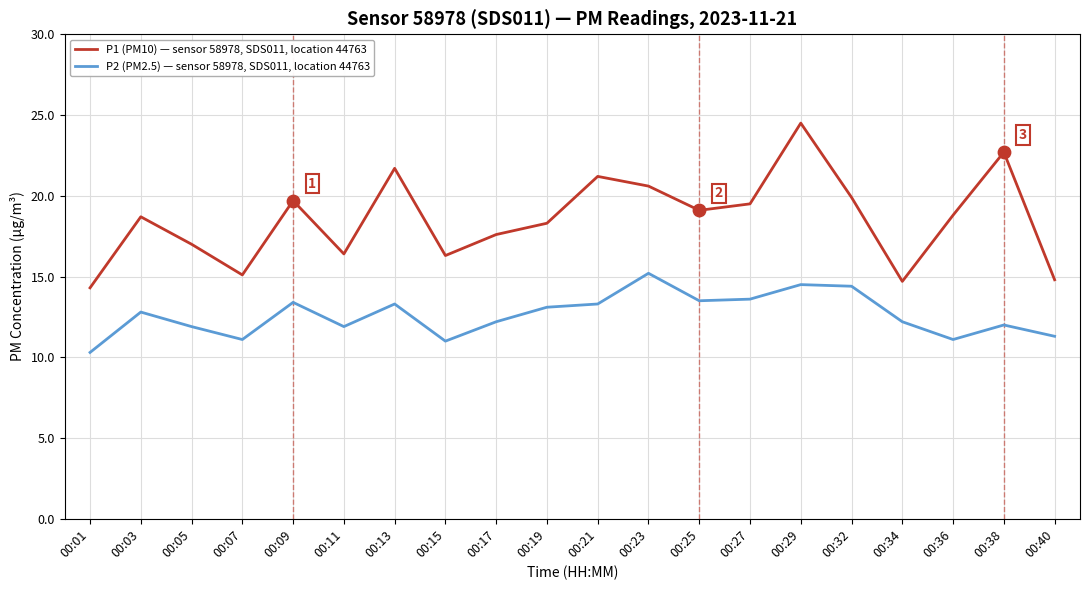

At which category is the sum across all series the highest?

00:29